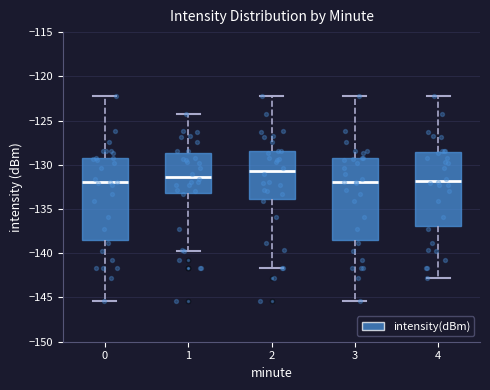

Where does the upper whisker of the box at x = 3 end on the y-axis? The values are not printed on the chart, so give them approximately, as read against the axis.

-122.0